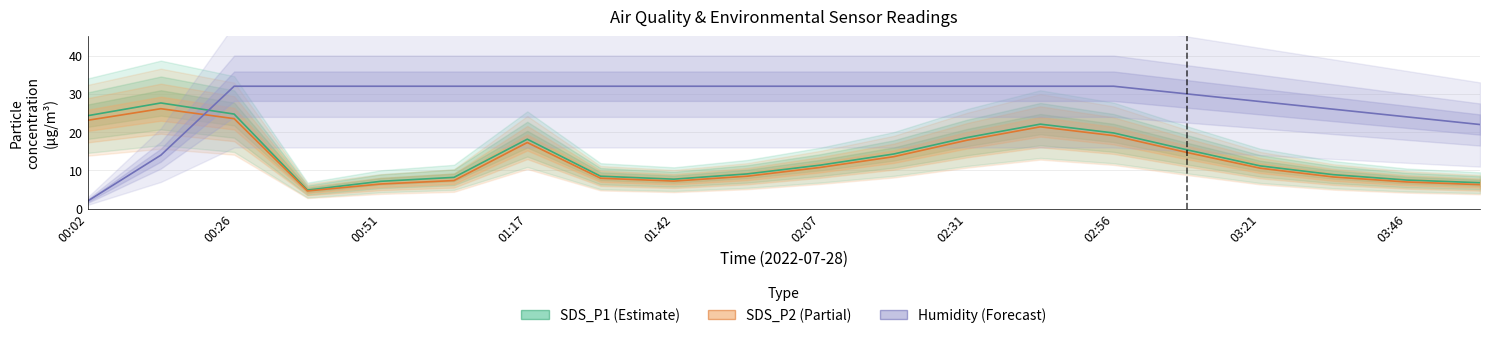

Reading left to right, extract all data points from this chart.

SDS_P1: 00:02=24.3	00:14=27.6	00:26=24.7	00:39=4.9	00:51=7.2	01:04=8.2	01:17=18.2	01:29=8.5	01:42=7.7	01:54=9.1	02:07=11.4	02:19=14.3	02:31=18.6	02:44=22.1	02:56=19.8	03:09=15.4	03:21=11.2	03:33=8.9	03:46=7.5	03:58=6.8
SDS_P2: 00:02=23.1	00:14=26.1	00:26=23.5	00:39=4.7	00:51=6.5	01:04=7.4	01:17=17.3	01:29=8.0	01:42=7.2	01:54=8.5	02:07=10.8	02:19=13.6	02:31=17.9	02:44=21.4	02:56=19.1	03:09=14.7	03:21=10.6	03:33=8.3	03:46=7.0	03:58=6.3
Humidity: 00:02=2.0	00:14=14.0	00:26=32.0	00:39=32.0	00:51=32.0	01:04=32.0	01:17=32.0	01:29=32.0	01:42=32.0	01:54=32.0	02:07=32.0	02:19=32.0	02:31=32.0	02:44=32.0	02:56=32.0	03:09=30.0	03:21=28.0	03:33=26.0	03:46=24.0	03:58=22.0